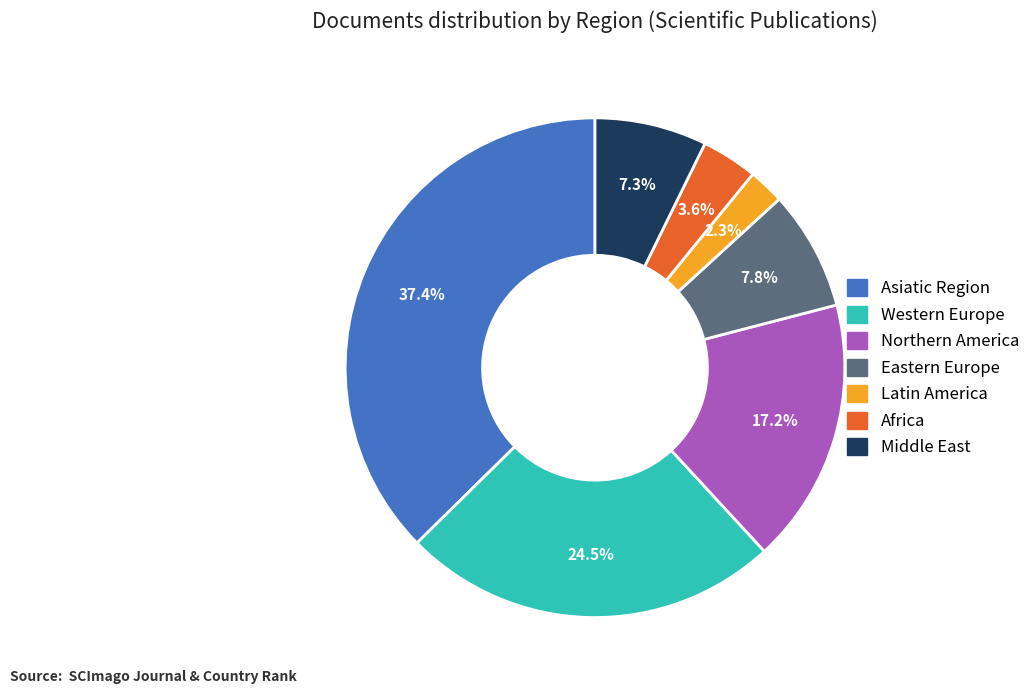

What is the largest slice in the pie chart?

Asiatic Region